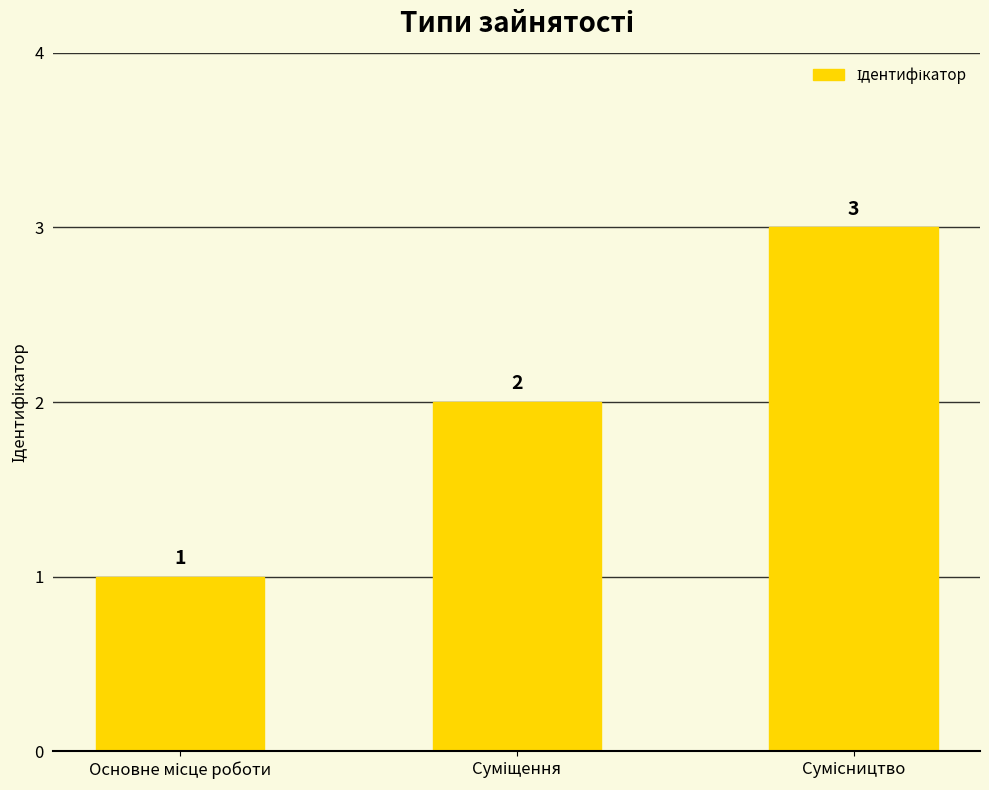

How many values are between 1 and 3?

3